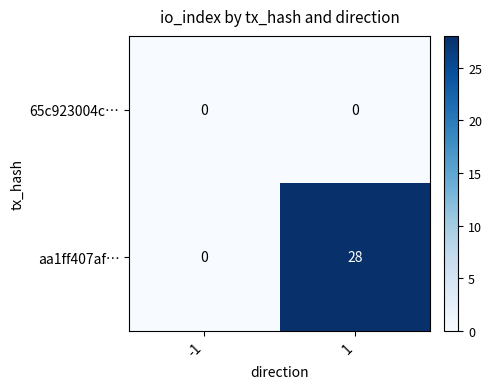

Reading left to right, extract all data points from this chart.

65c923004c…: 0	0
aa1ff407af…: 0	28